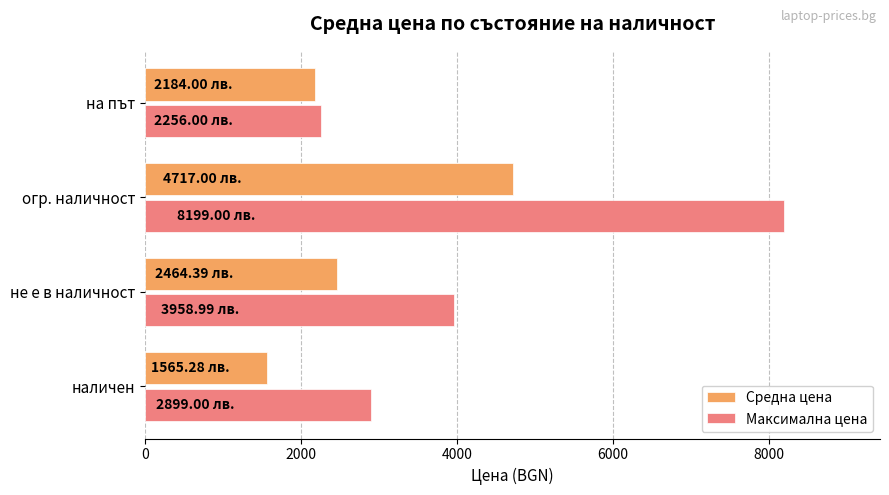

List the series in order of their peak value, lowest first.

Средна цена, Максимална цена